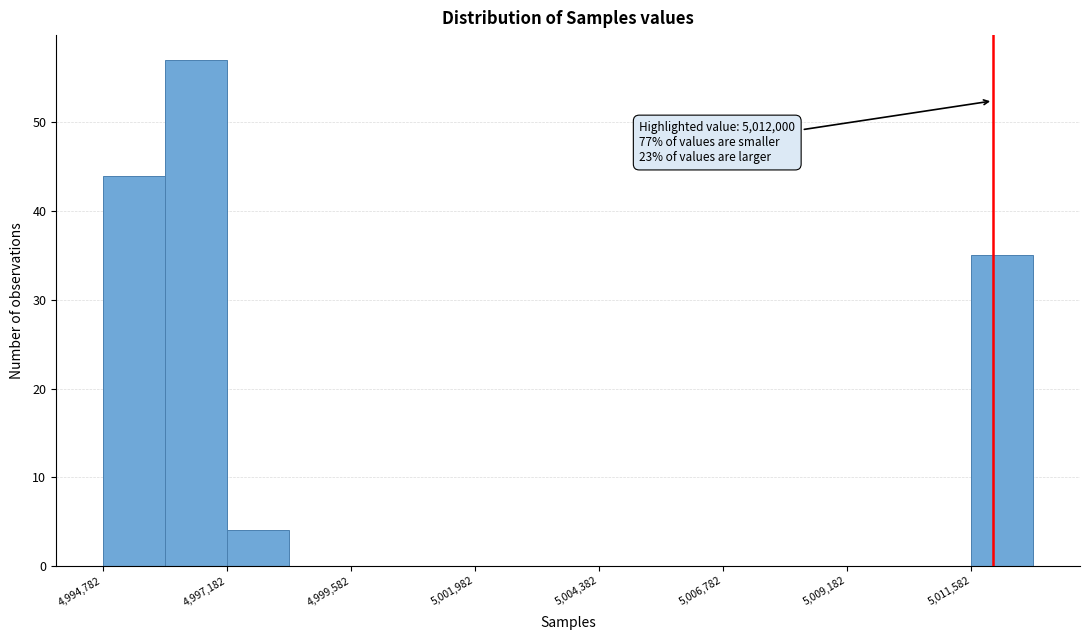

Around what value on the x-axis is the tallest bar? Give the approximate position of its centre, as read against the axis.

4996500